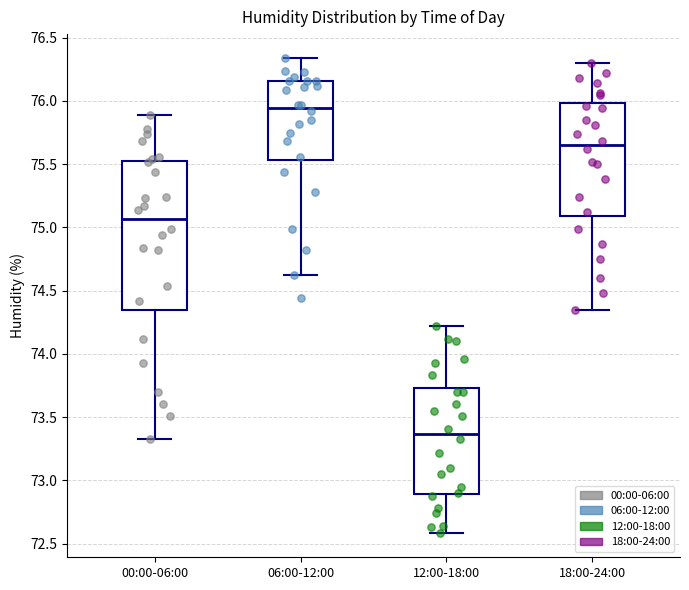

Which box has the lowest median line?

12:00-18:00